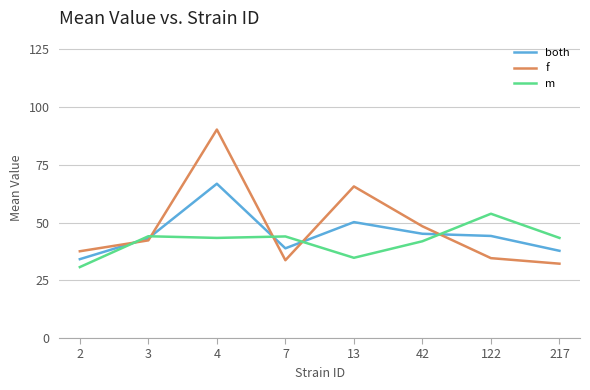

Which series changed the most between 4 and 217?

f